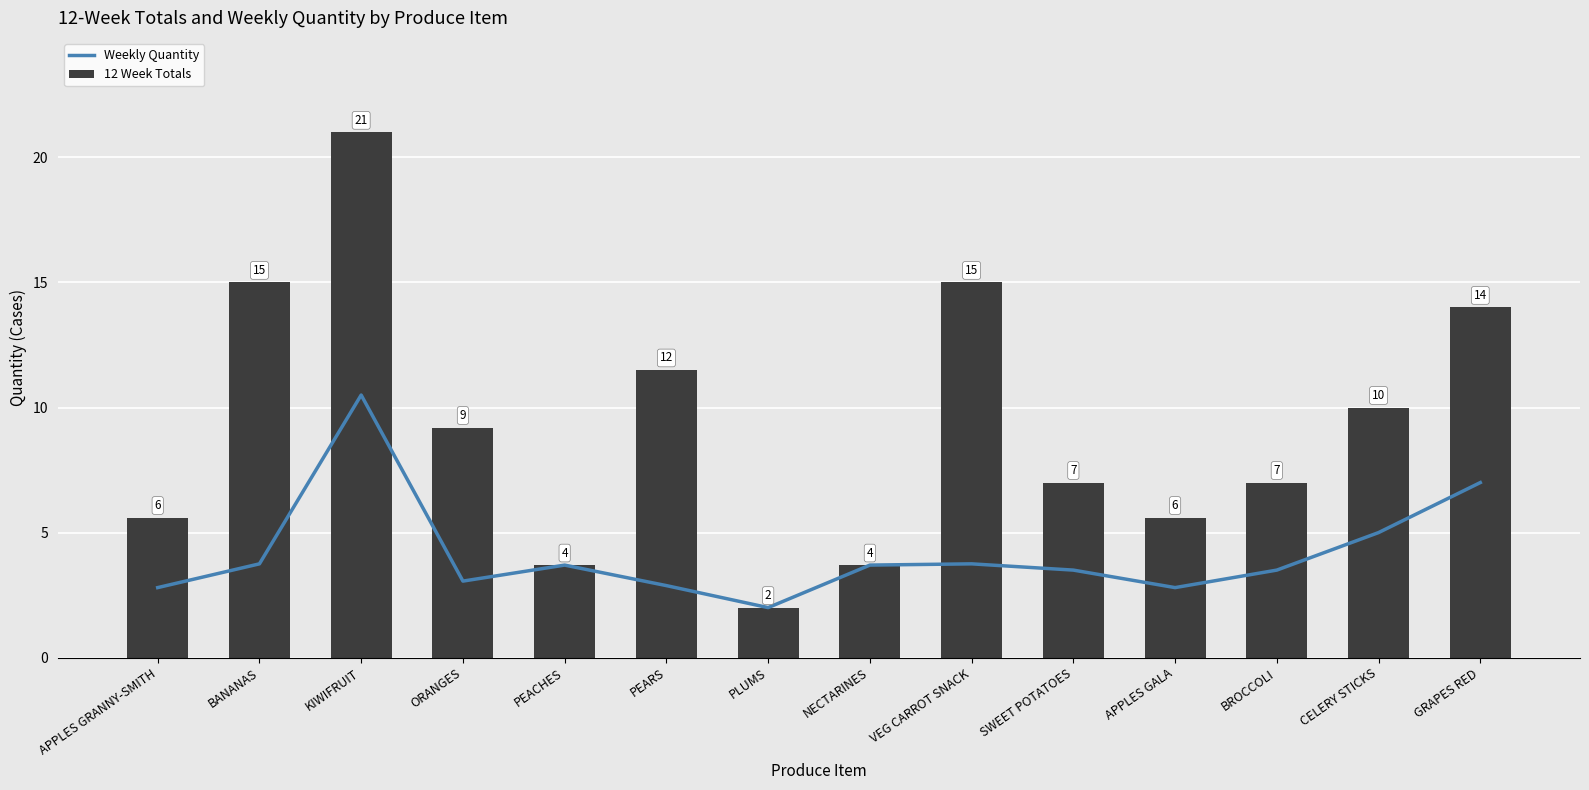

Which series has the largest total across all categories?

12 Week Totals